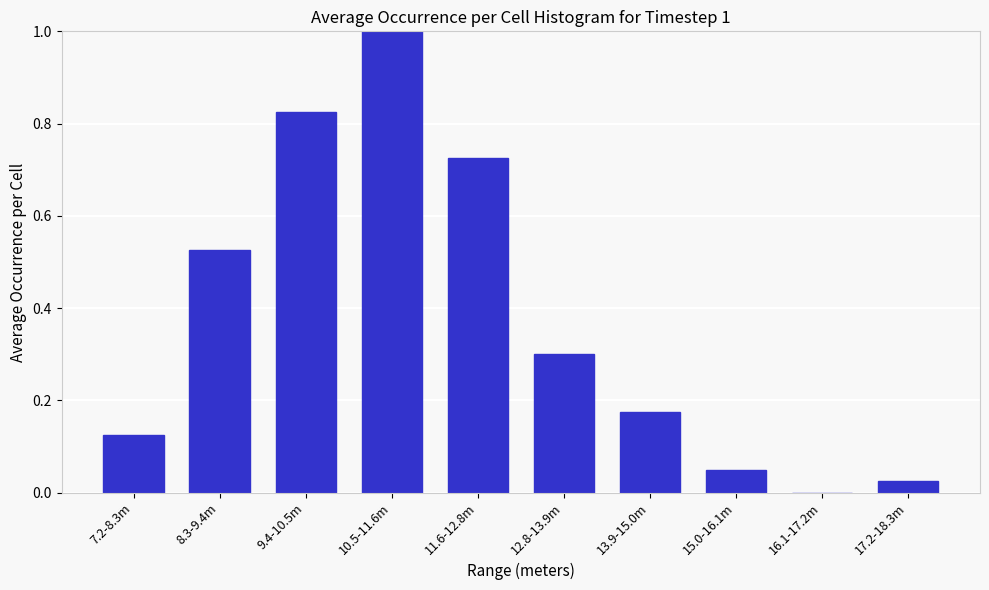

Which has a higher value, 7.2-8.3m or 12.8-13.9m?

12.8-13.9m